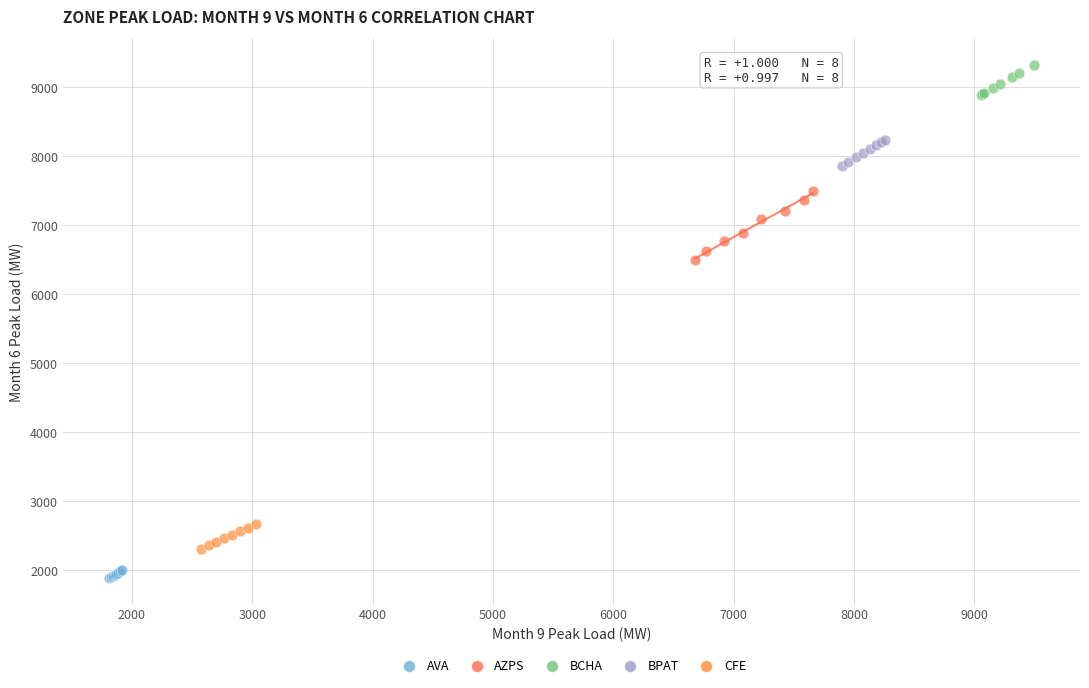

Which series has the largest Y range (max minus min)?

AZPS